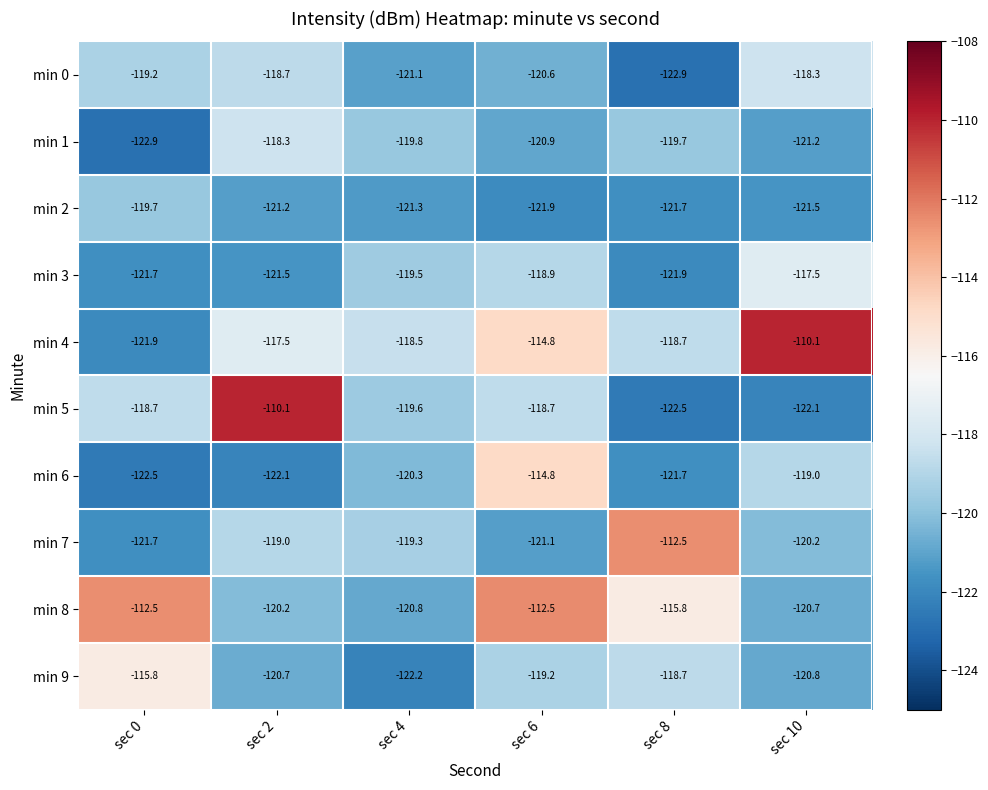

At which label does min 1 first exceed -119?

sec 2